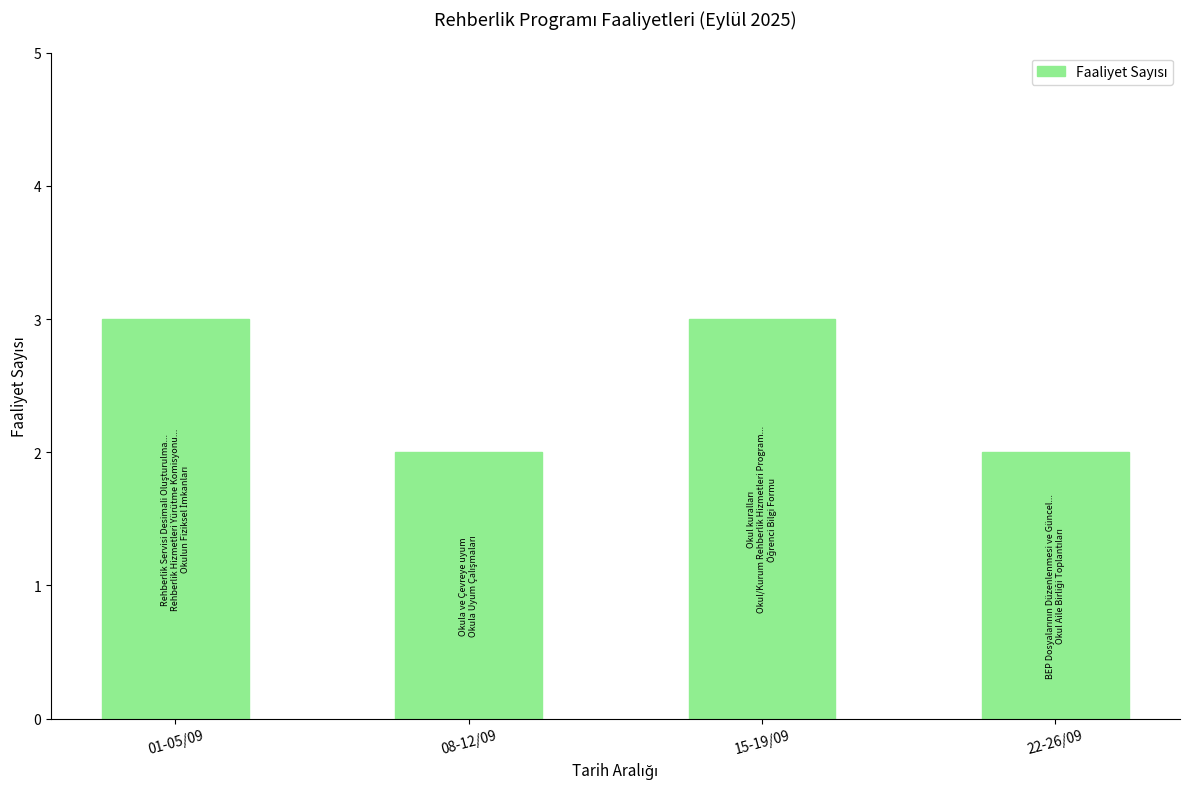

Does the chart contain any negative values?

No